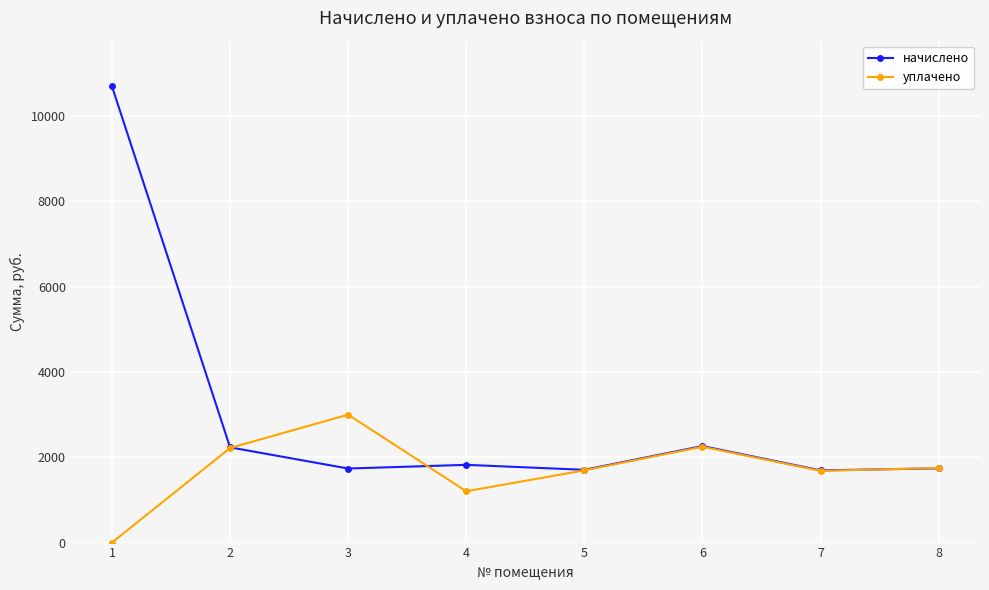

At which category does уплачено reach its first local peak?

3